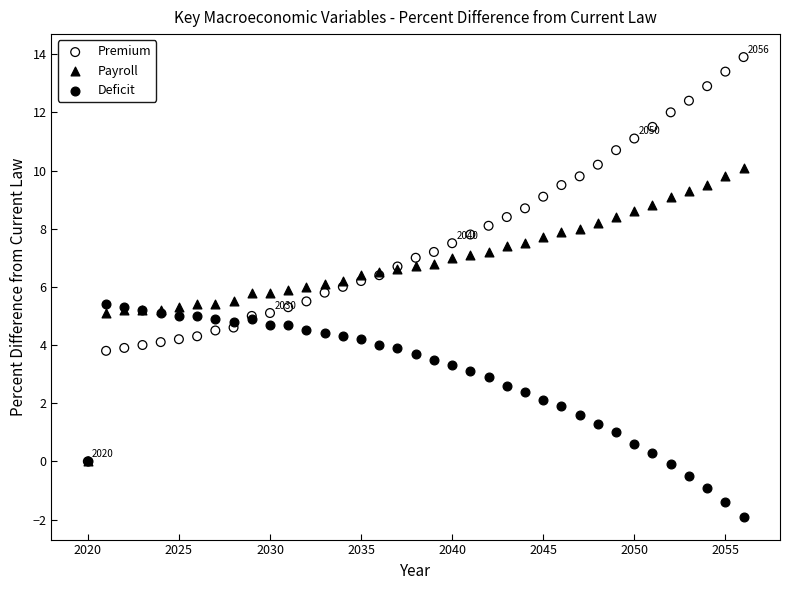

Which series reaches the minimum Y coordinate?

Deficit